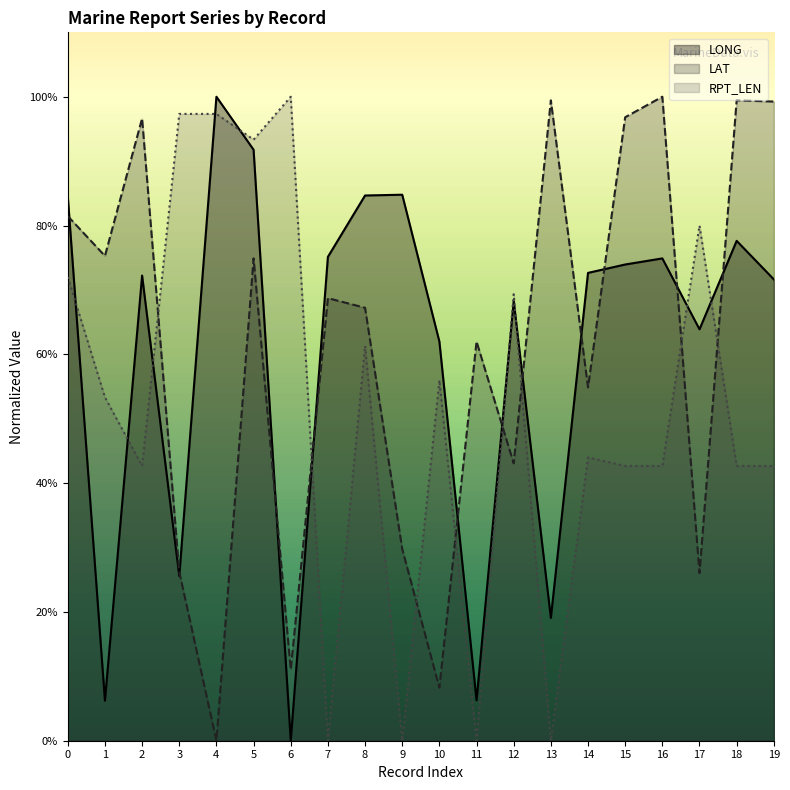

Where is the first local maximum for RPT_LEN?

6